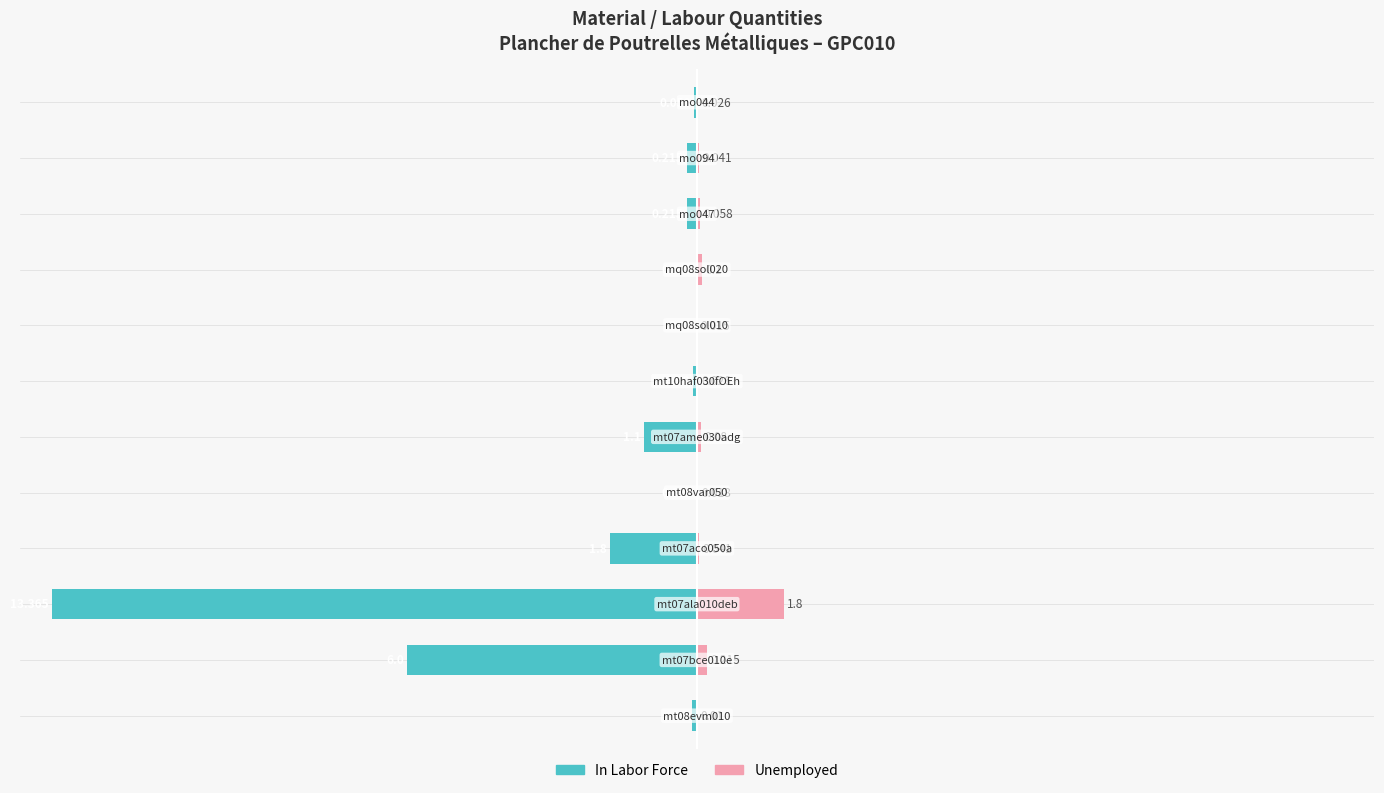

What is the value of the In Labor Force bar at the 1st from the left?

-0.7